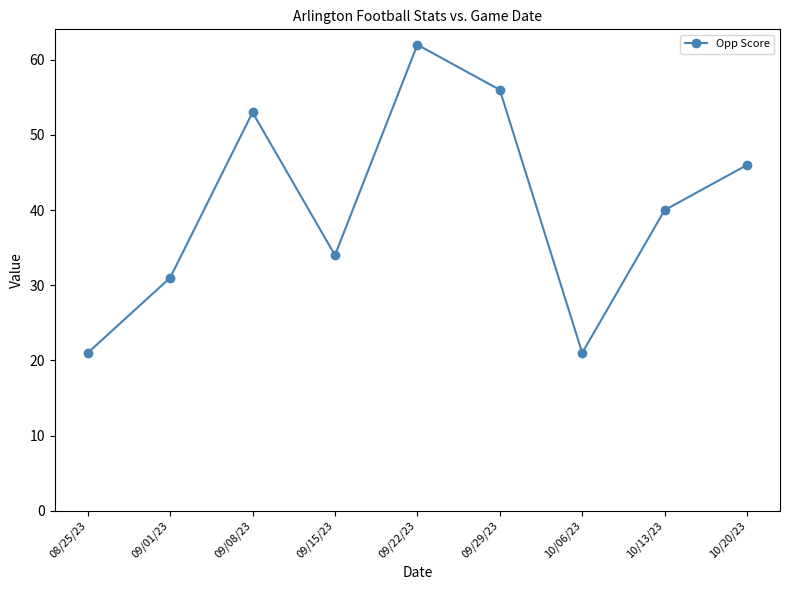

Which has a higher value, 09/22/23 or 09/29/23?

09/22/23